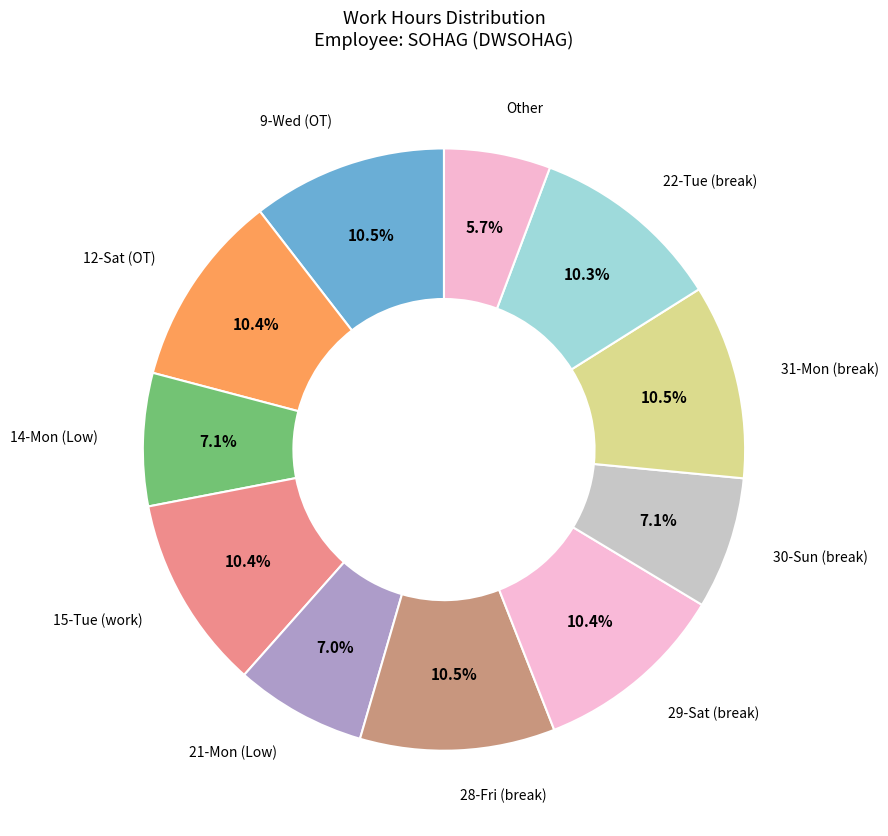

Rank the categories by value from lowest to highest.

Other, 21-Mon (Low), 30-Sun (break), 14-Mon (Low), 22-Tue (break), 29-Sat (break), 12-Sat (OT), 15-Tue (work), 31-Mon (break), 28-Fri (break), 9-Wed (OT)